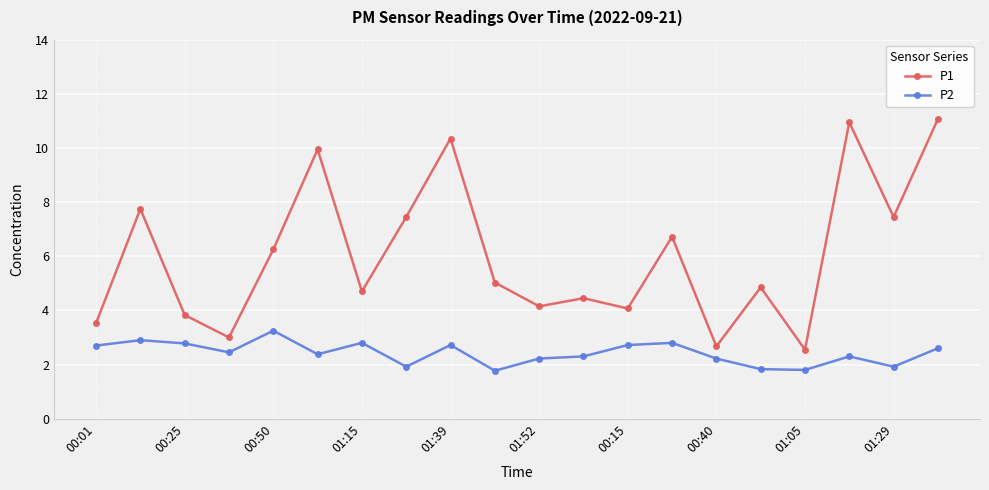

What is the highest value of the P1 series?

11.1